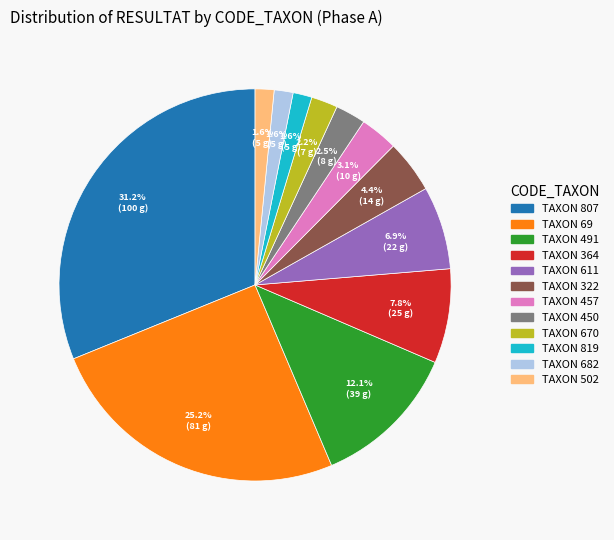

Count the number of slices in the pie.

12